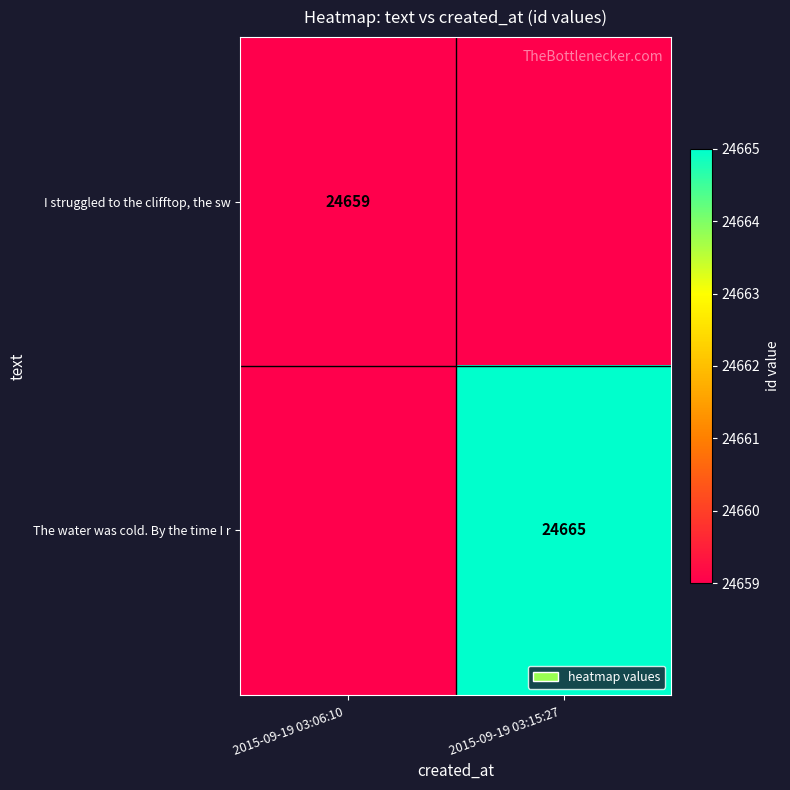

The I struggled to the clifftop, the sw series shows 14614 at 2015-09-19 03:06:10 . True or false?

False